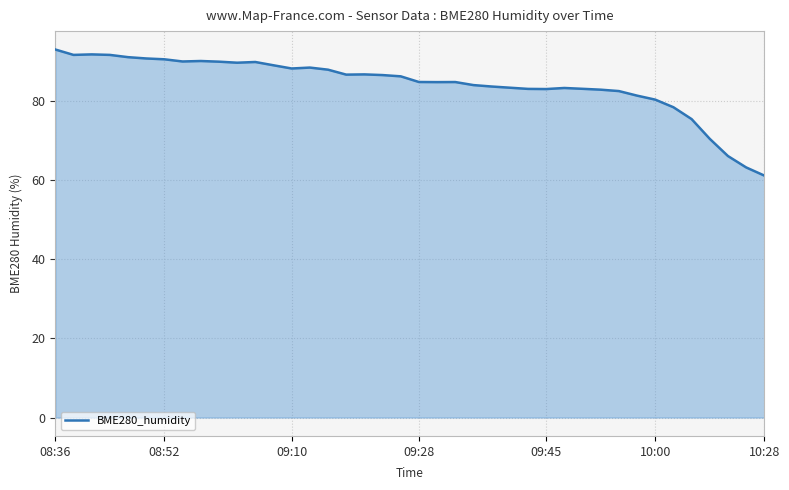

What is the difference between the maximum and minimum values?

31.8